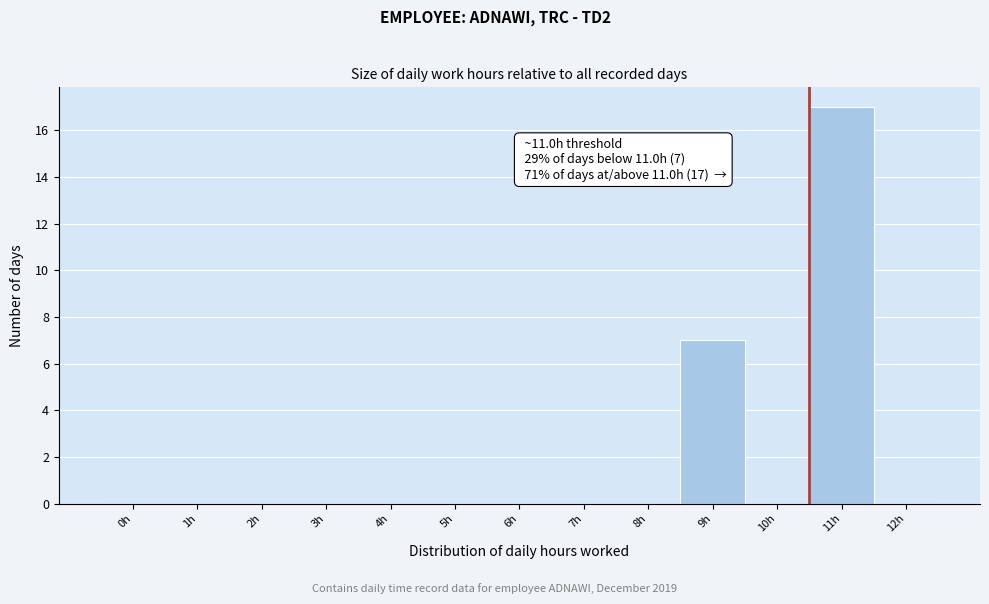

Reading left to right, list all the values displayed in this chart.

0h=0	1h=0	2h=0	3h=0	4h=0	5h=0	6h=0	7h=0	8h=0	9h=7	10h=0	11h=17	12h=0